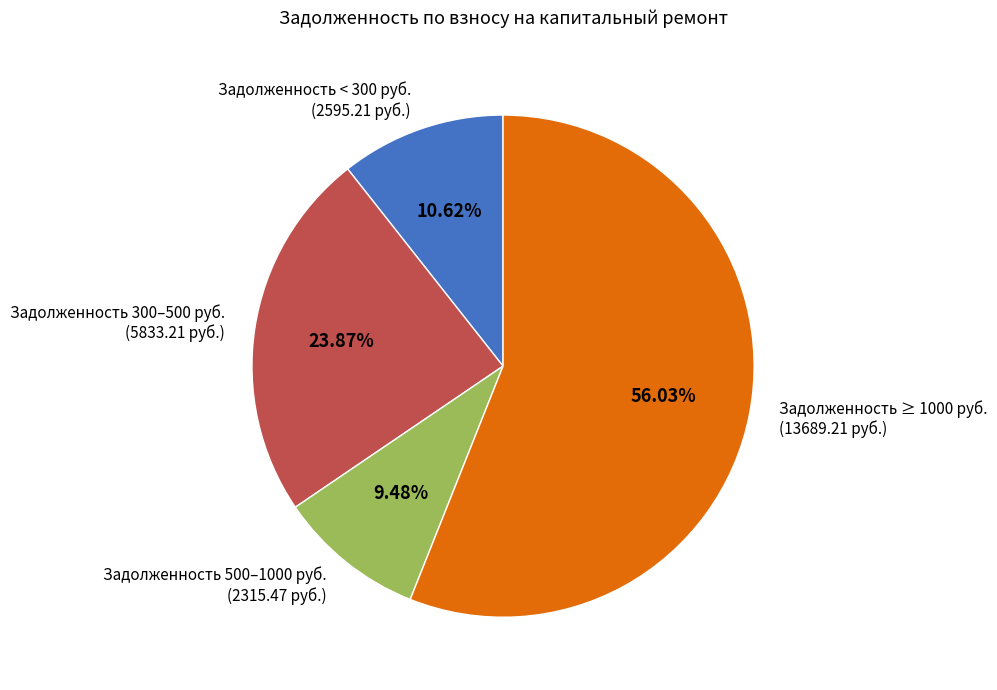

Rank the categories by value from highest to lowest.

Задолженность ≥ 1000 руб. (13689.21 руб.), Задолженность 300–500 руб. (5833.21 руб.), Задолженность < 300 руб. (2595.21 руб.), Задолженность 500–1000 руб. (2315.47 руб.)